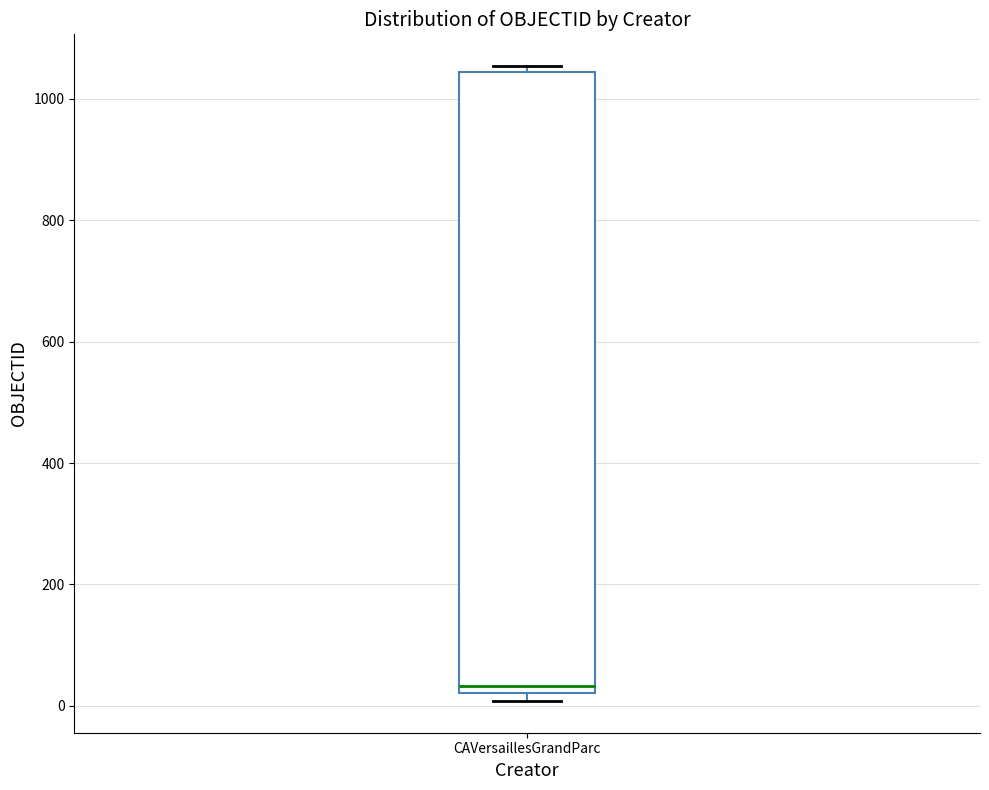

Transcribe this box plot: give where the median line is, the range the box spans, and where the two whiskers end, as read against the y-axis. The values are not printed on the chart, so give them approximately, as read against the axis.

median 40, box 20 to 1040, whiskers 0 to 1060